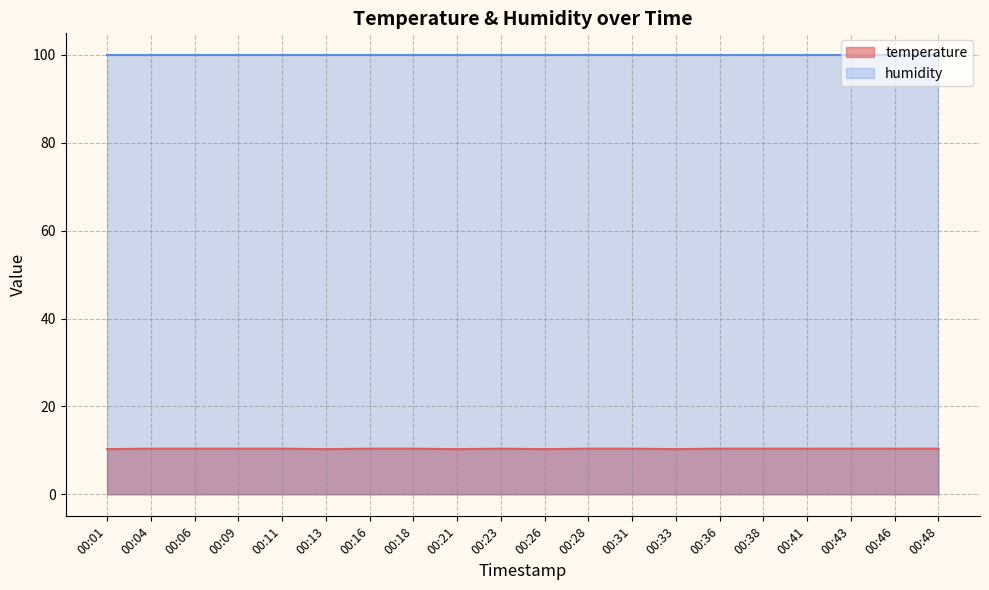

Does the chart have visible grid lines?

Yes